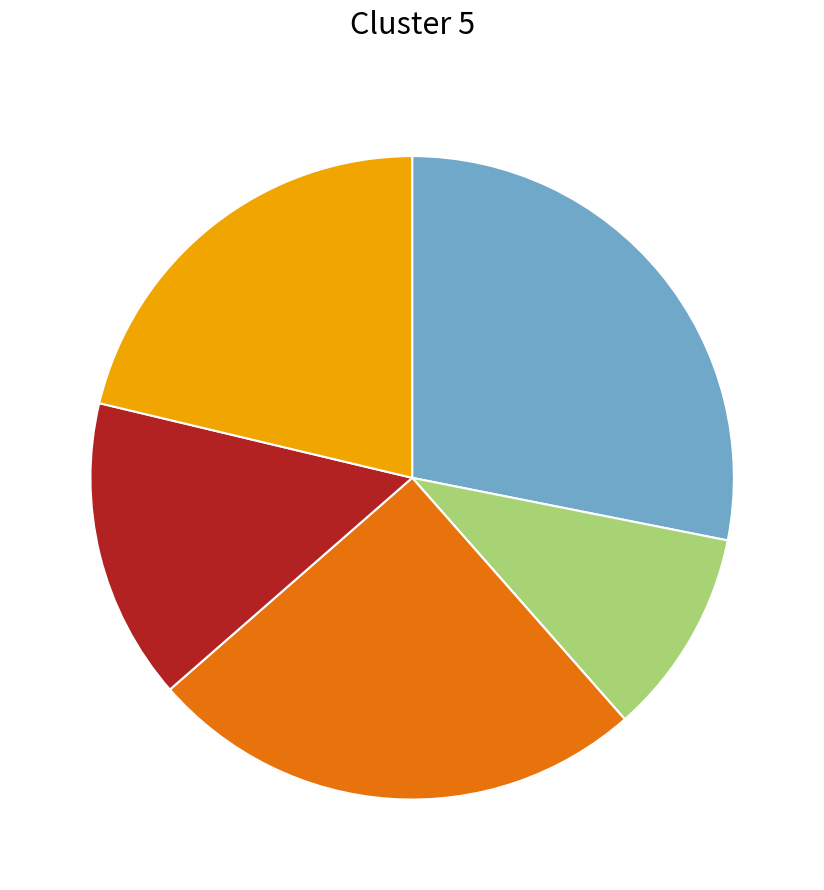

Does any single category account for the majority?

No